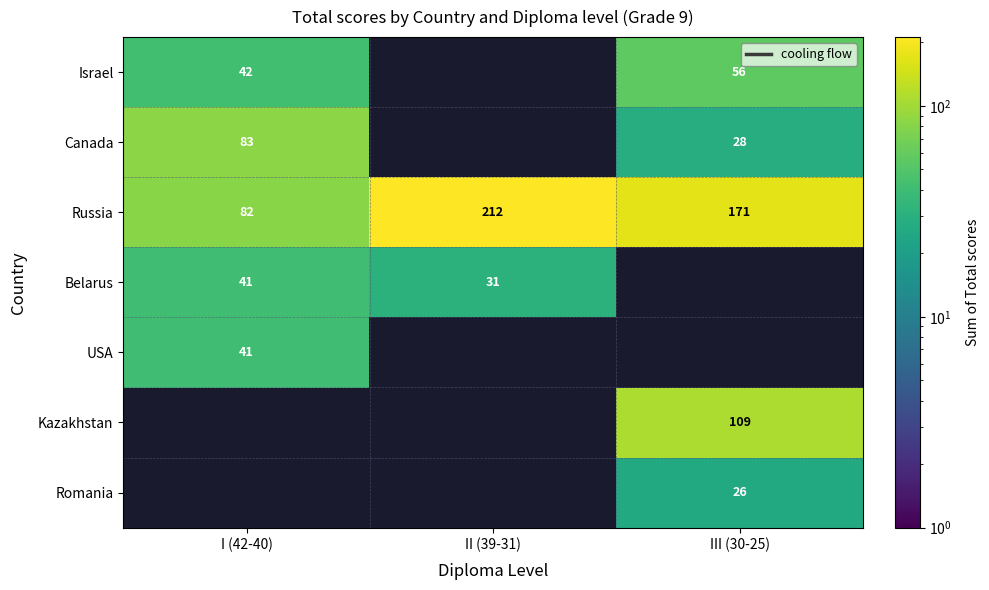

Between III (30-25) and I (42-40), which is larger?

III (30-25)